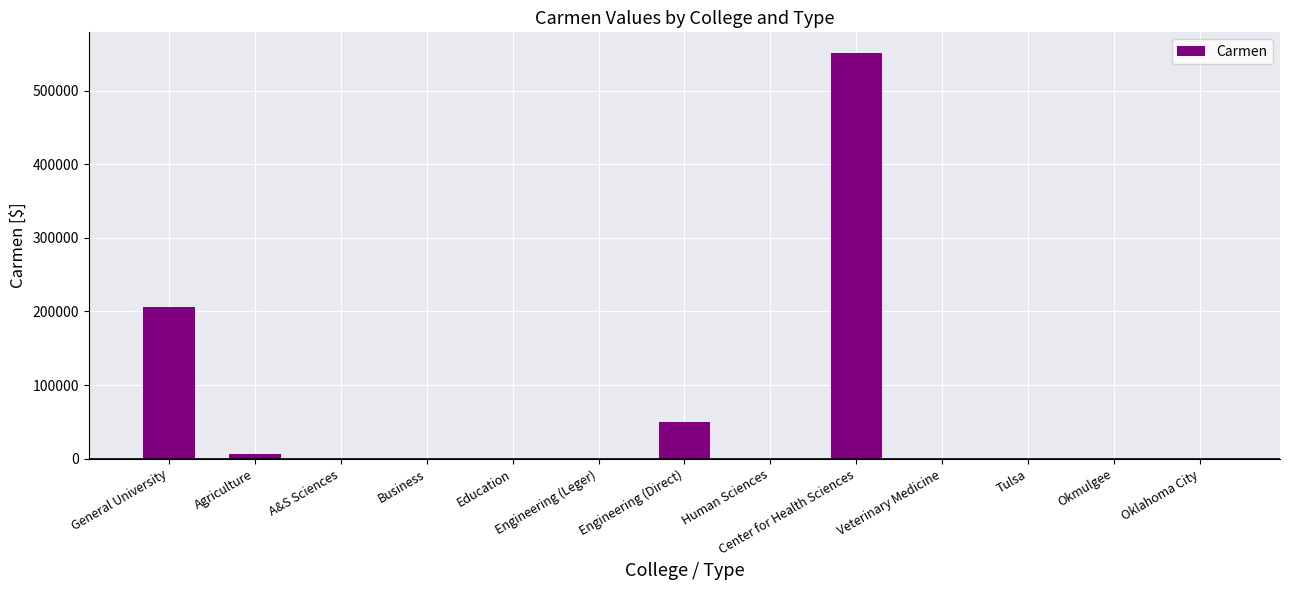

What is the sum of all values?

813988